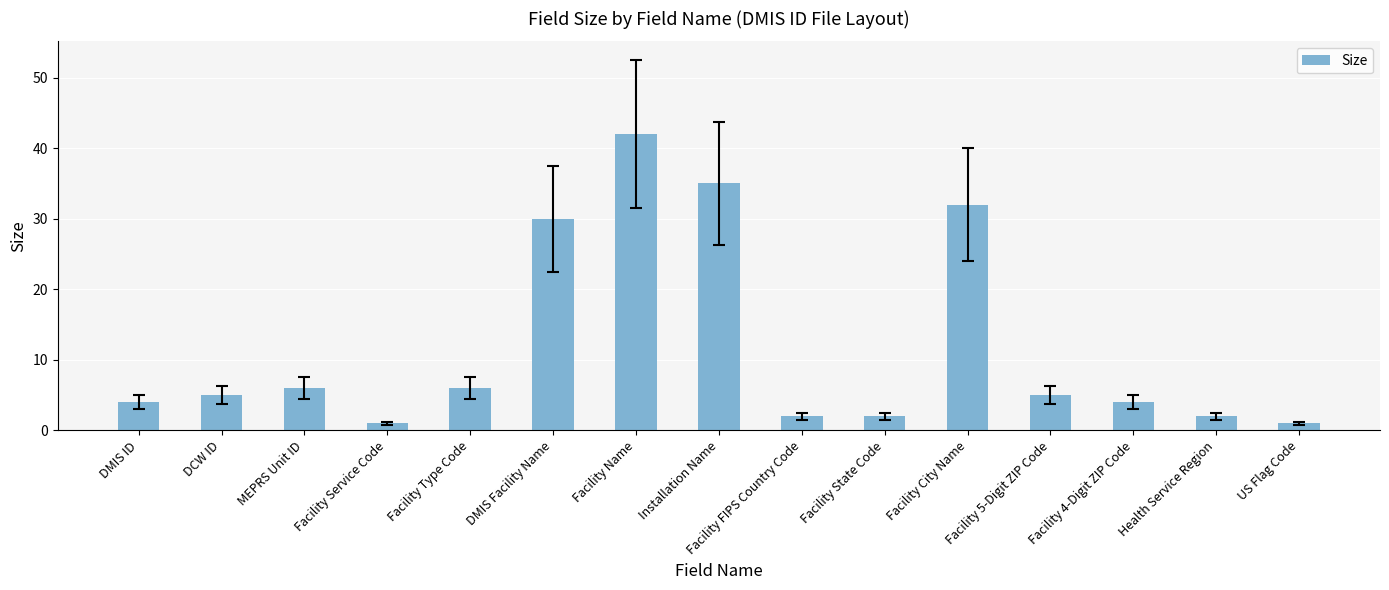

How many distinct data groups are displayed?

1